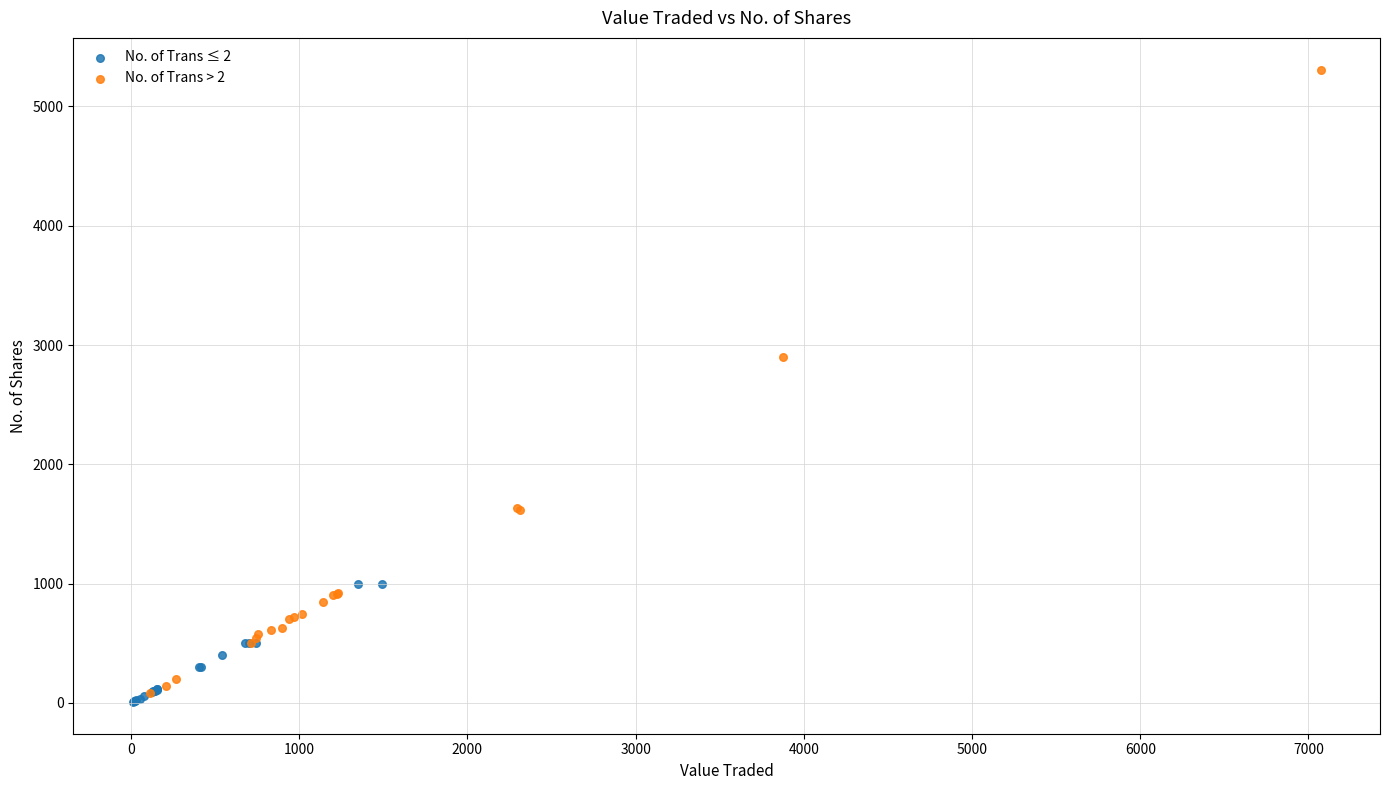

Which series reaches the maximum Y coordinate?

No. of Trans > 2